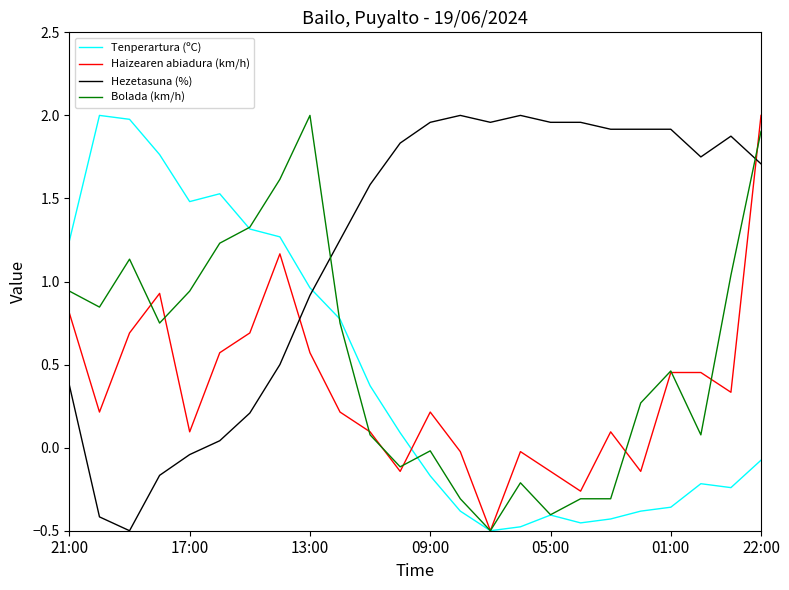

After their last crossing, which series has the higher values: Hezetasuna (%) or Bolada (km/h)?

Bolada (km/h)